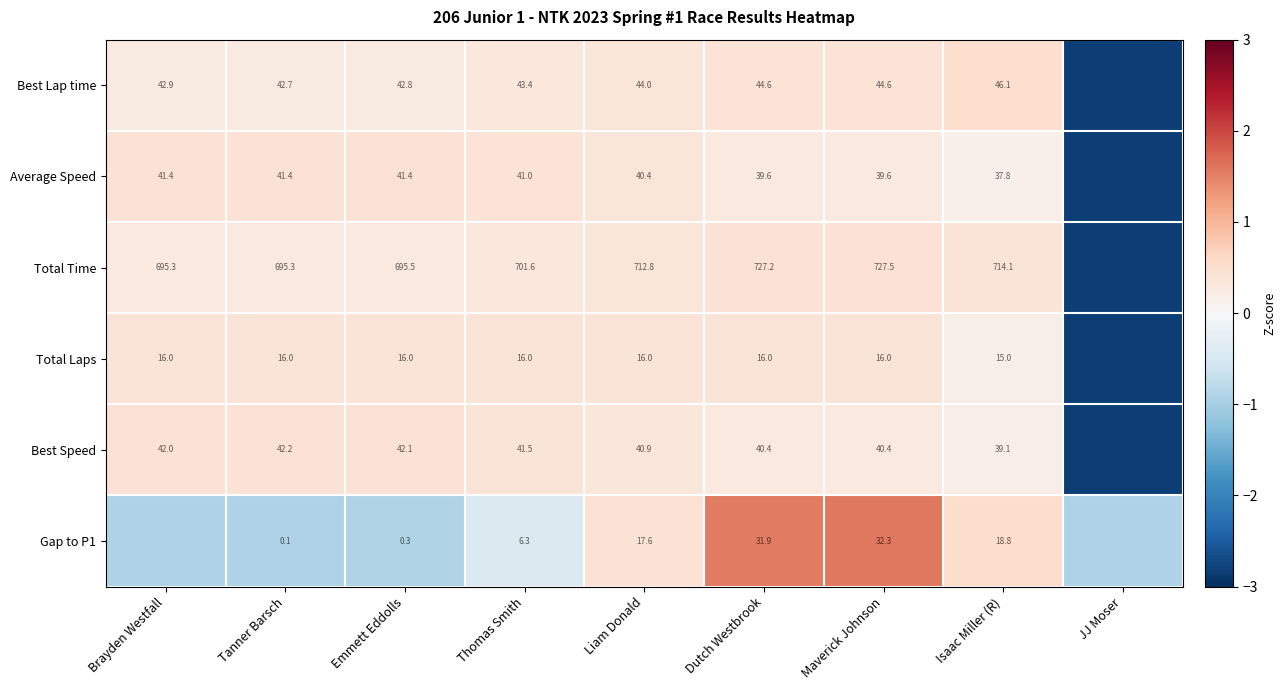

Is the value of Gap to P1 at Dutch Westbrook greater than the value of Best Lap time at Maverick Johnson?

No